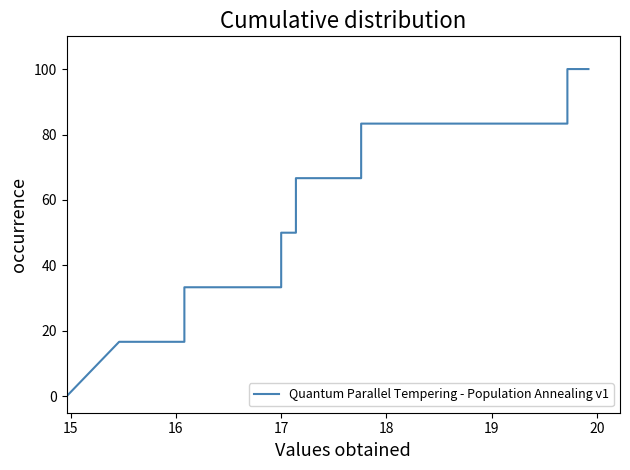

How many lines are shown in the chart?

1